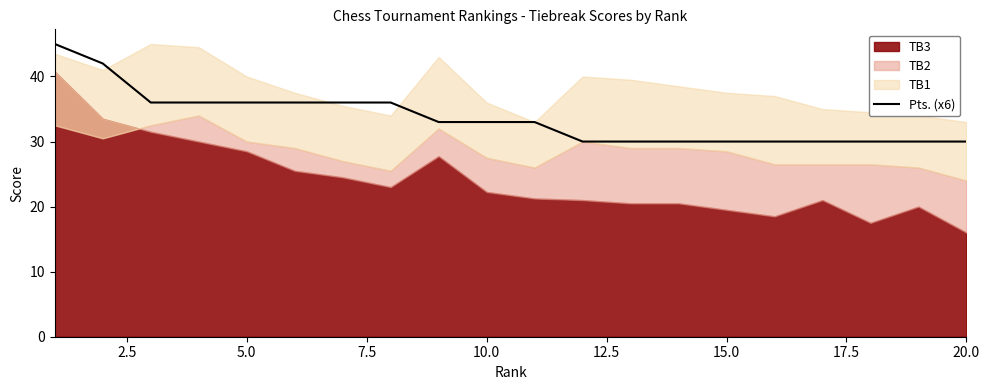

What is the minimum value for Pts. (x6)?

30